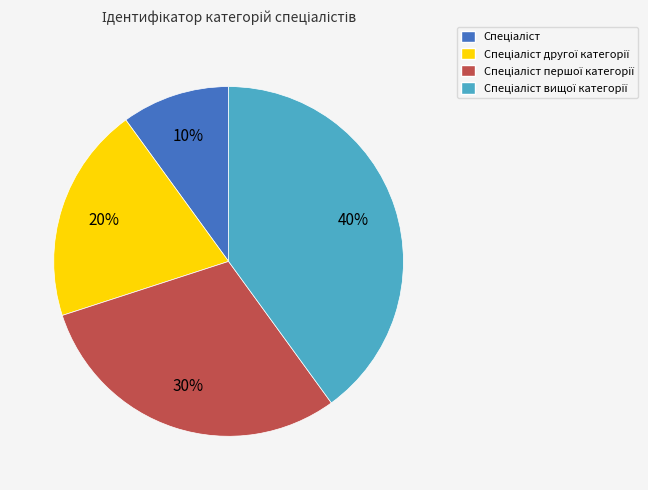

To the nearest percent, what is the difference between the largest and smallest slice percentages?

30%